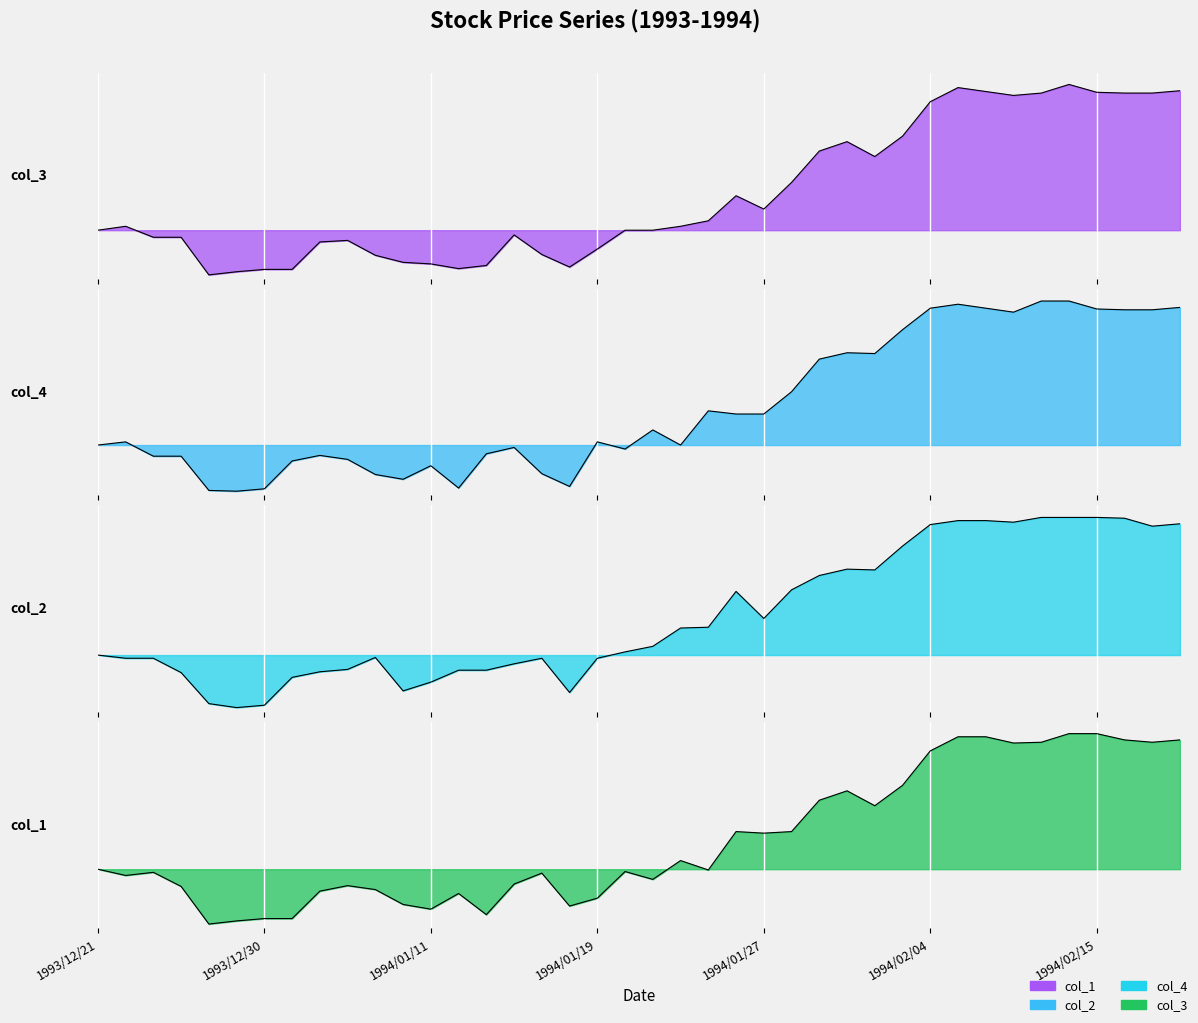

How many lines are shown in the chart?

4